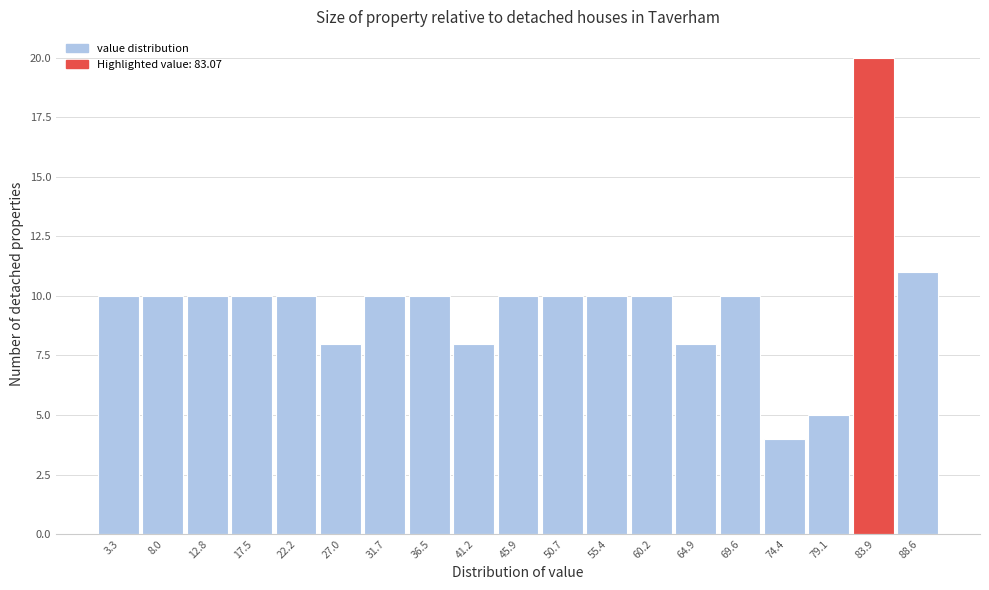

Reading left to right, transcribe this chart: for each bar, give the range it covers on the x-axis and its height. Neither the bar edges nor the heights are printed on the chart, so give them approximately, as read against the axes.

1.0 to 5.5: 10
5.5 to 10.5: 10
10.5 to 15.0: 10
15.0 to 20.0: 10
20.0 to 24.5: 10
24.5 to 29.5: 8
29.5 to 34.0: 10
34.0 to 39.0: 10
39.0 to 43.5: 8
43.5 to 48.5: 10
48.5 to 53.0: 10
53.0 to 58.0: 10
58.0 to 62.5: 10
62.5 to 67.5: 8
67.5 to 72.0: 10
72.0 to 77.0: 4
77.0 to 81.5: 5
81.5 to 86.0: 20
86.0 to 91.0: 11